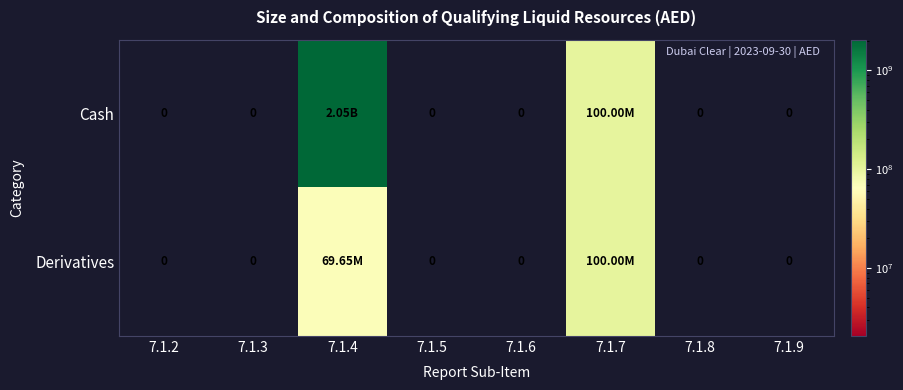

How many values in the Cash series exceed 0?

2